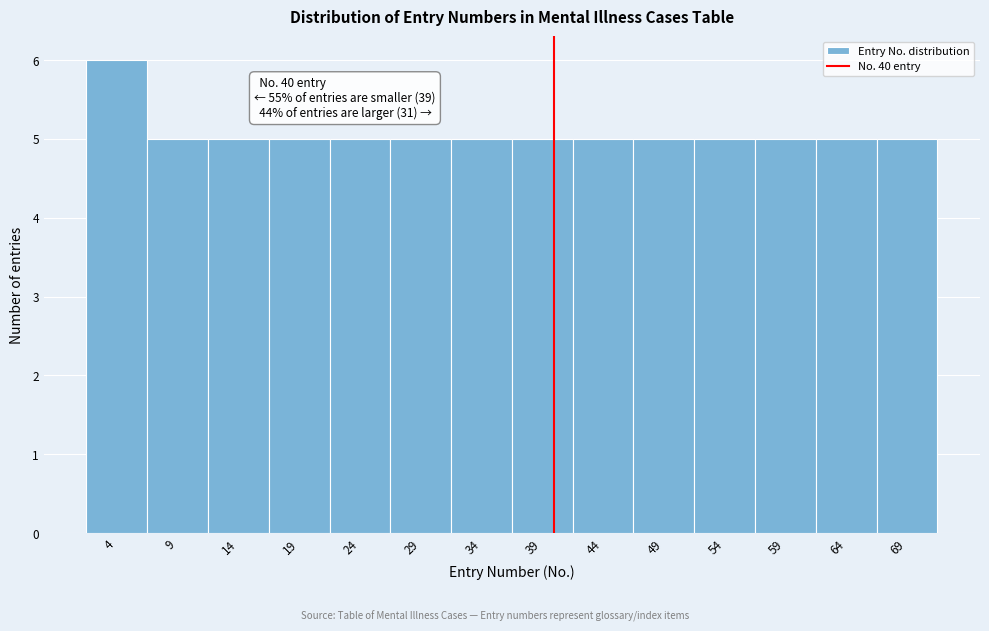

Over which range of the x-axis is the bar tallest?

1 to 6